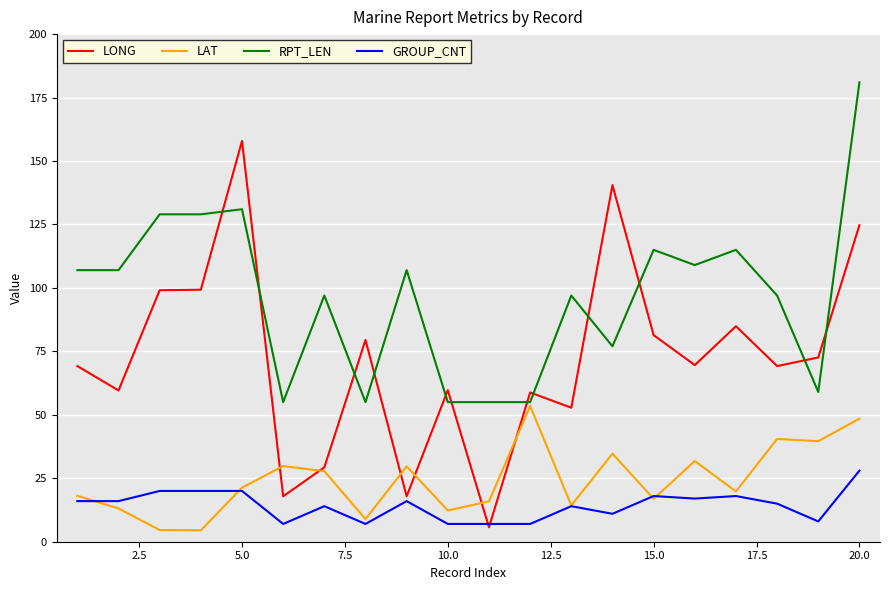

How many lines are shown in the chart?

4